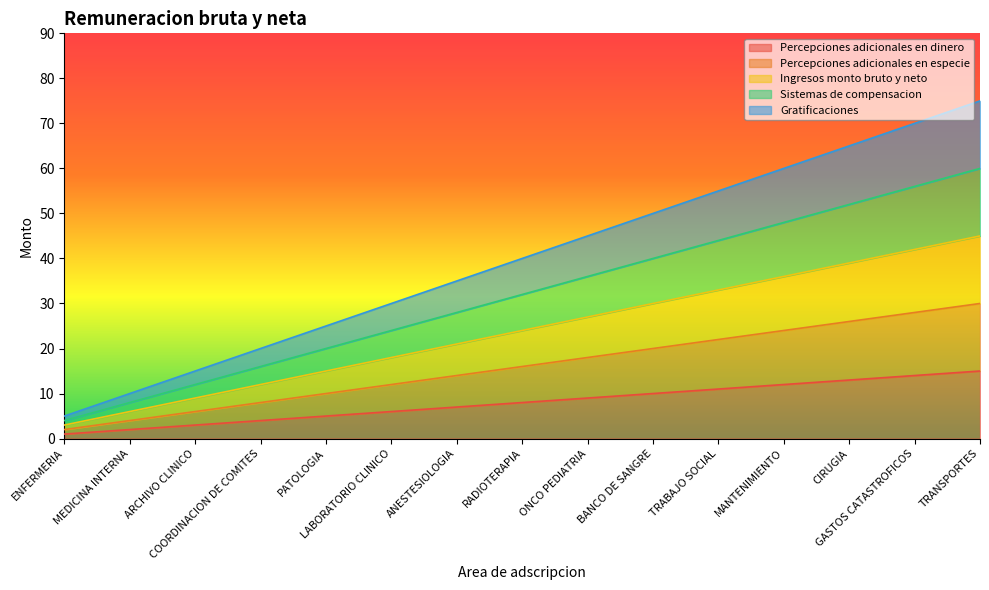

Between PATOLOGIA and LABORATORIO CLINICO, which series saw the biggest shift?

Gratificaciones